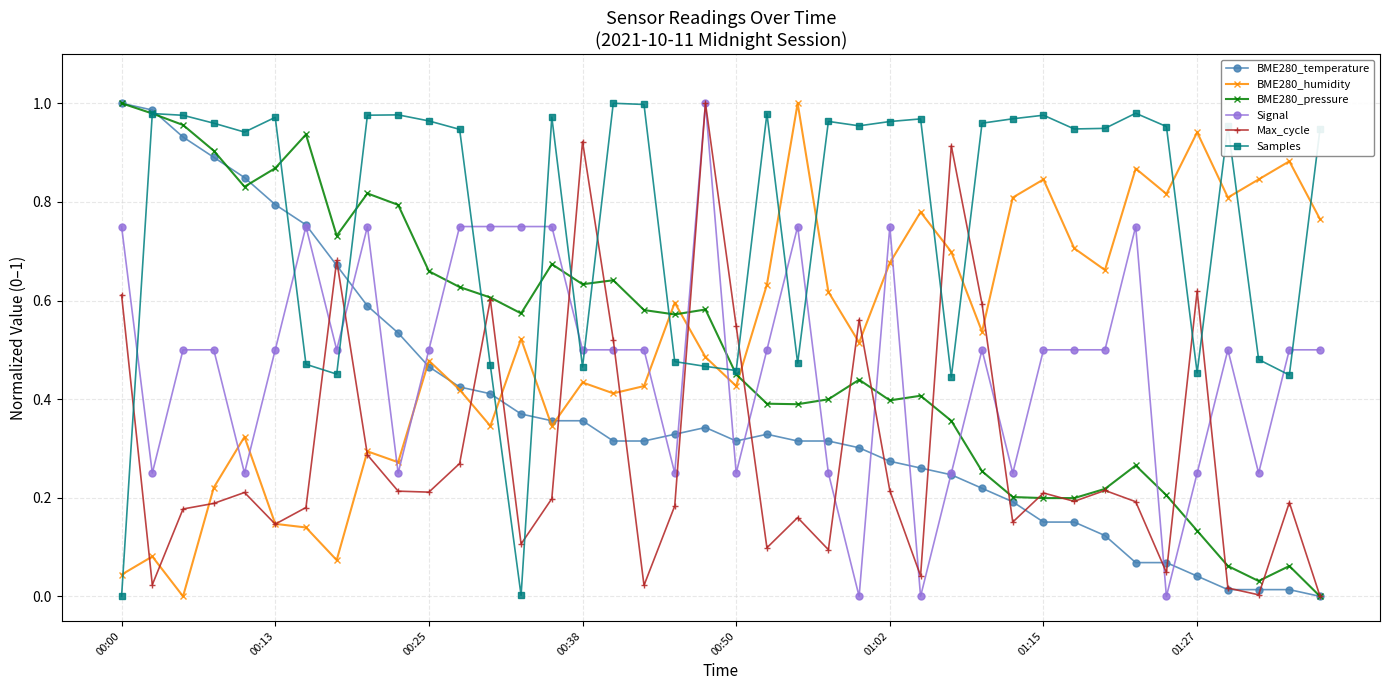

In Samples, how many points are lower than both neighbors (excluding endpoints)?

11